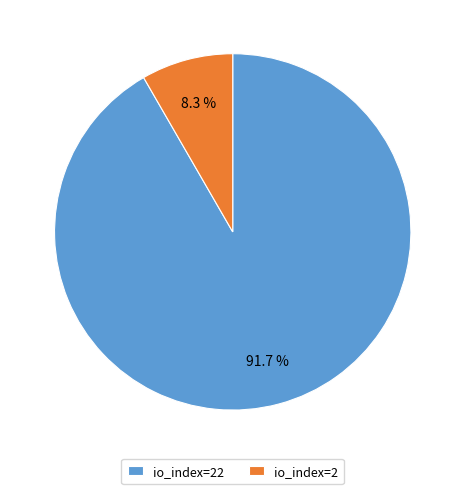

Is it true that io_index=2 is 8% of the pie?

True